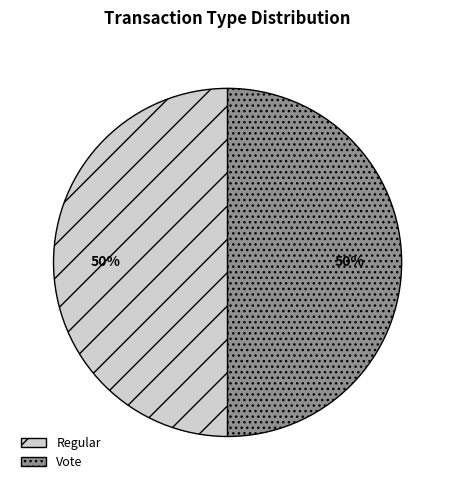

Is the sum of Regular and Vote greater than half?

Yes